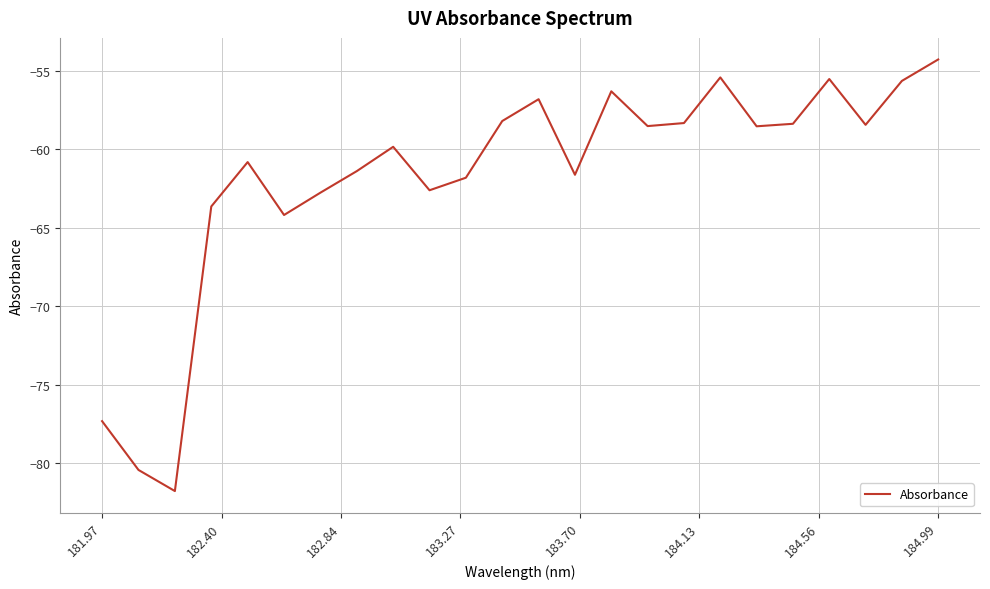

What is the greatest value displayed?

-54.3